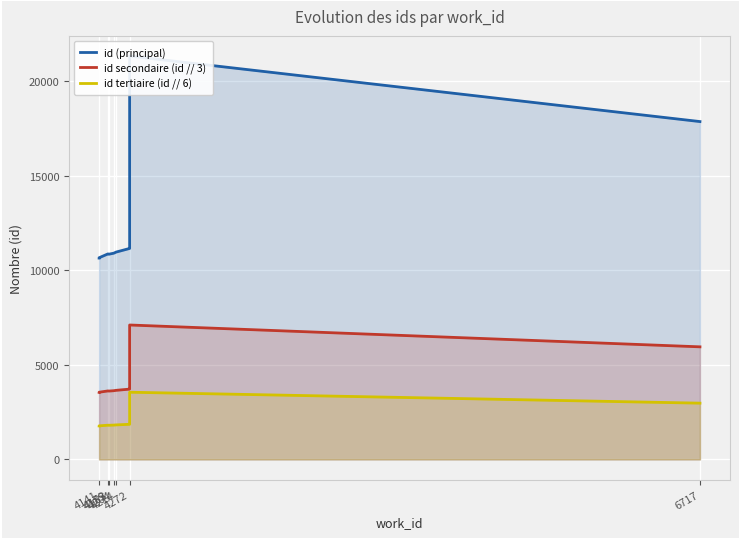

What is the label of the 10th point from the right?

4141